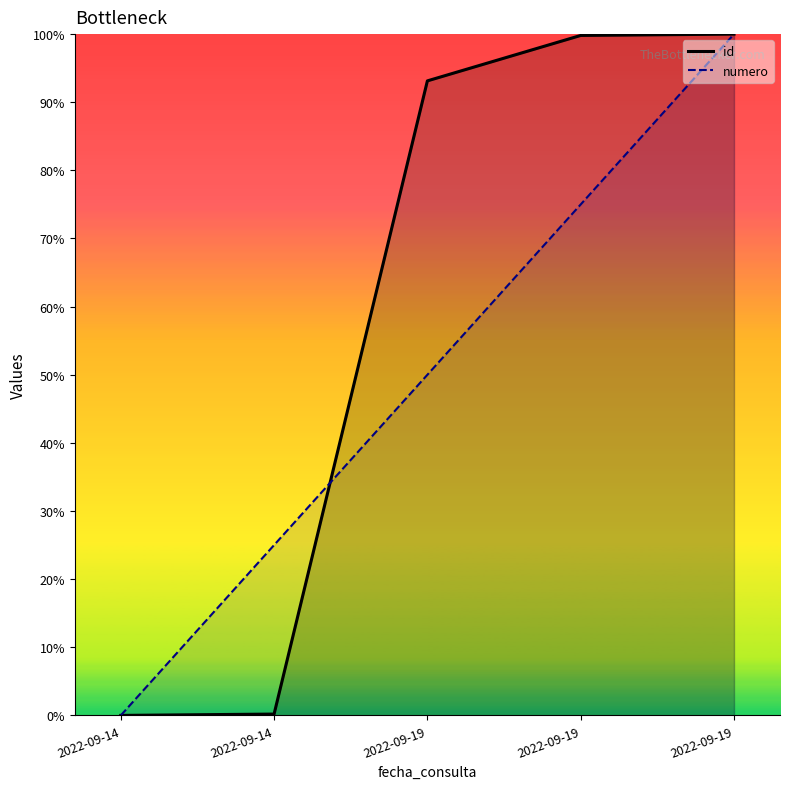

How many lines are shown in the chart?

2